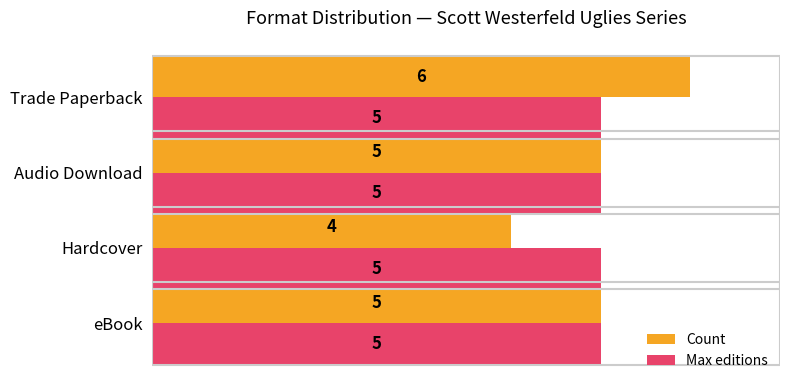

What is the sum of the Count values at Trade Paperback and eBook?

11